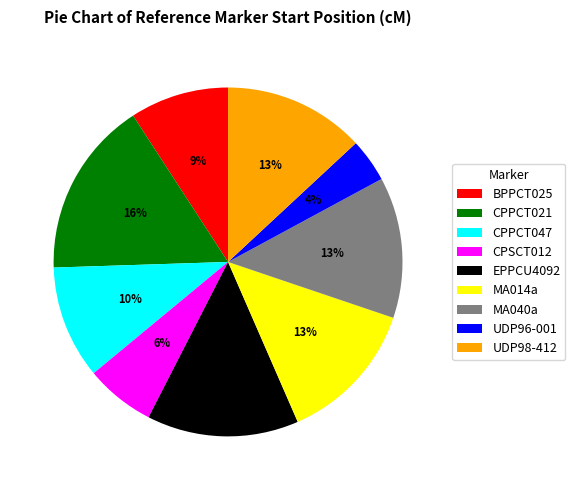

Count the number of slices in the pie.

9